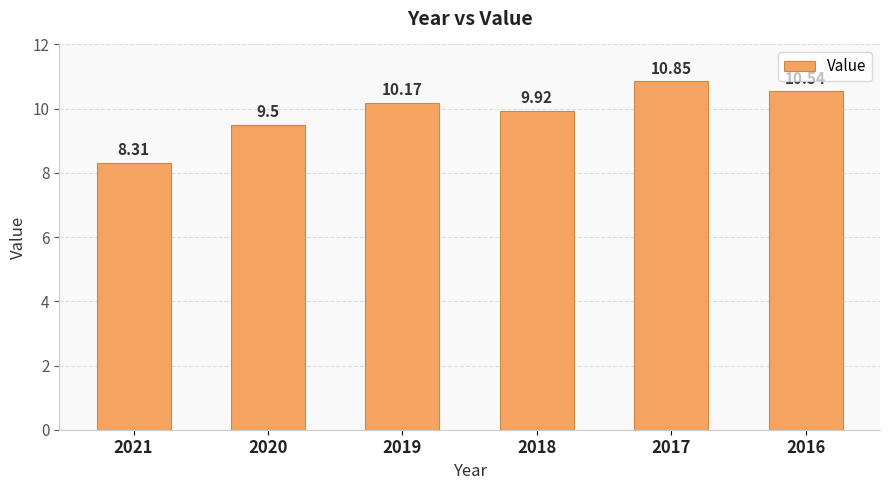

What is the difference between the second highest and minimum values?

2.2